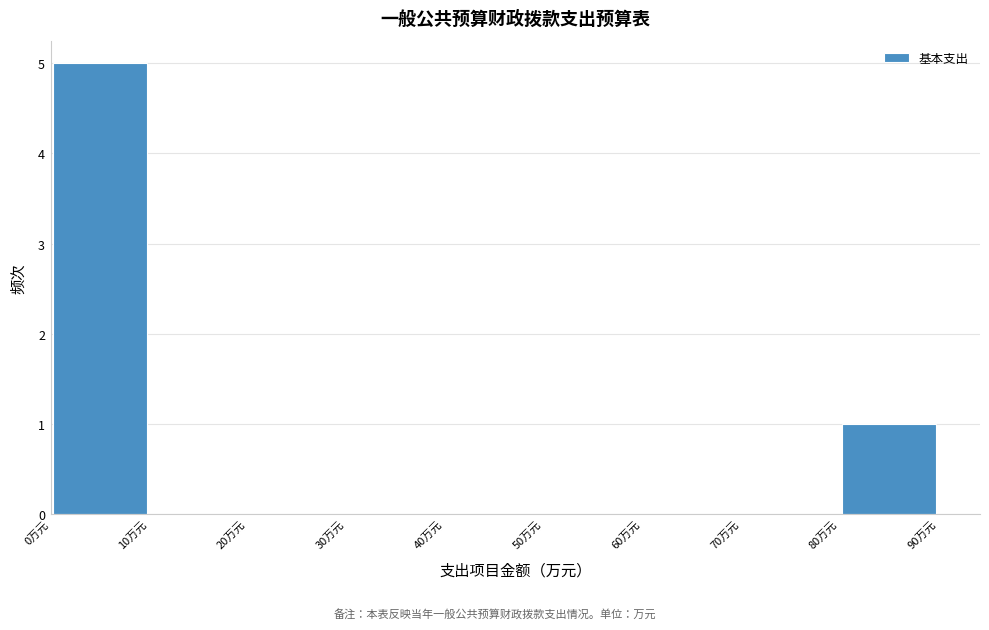

How tall is the bar that spans 80 to 90 on the x-axis? The values are not printed on the chart, so give them approximately, as read against the axis.

1